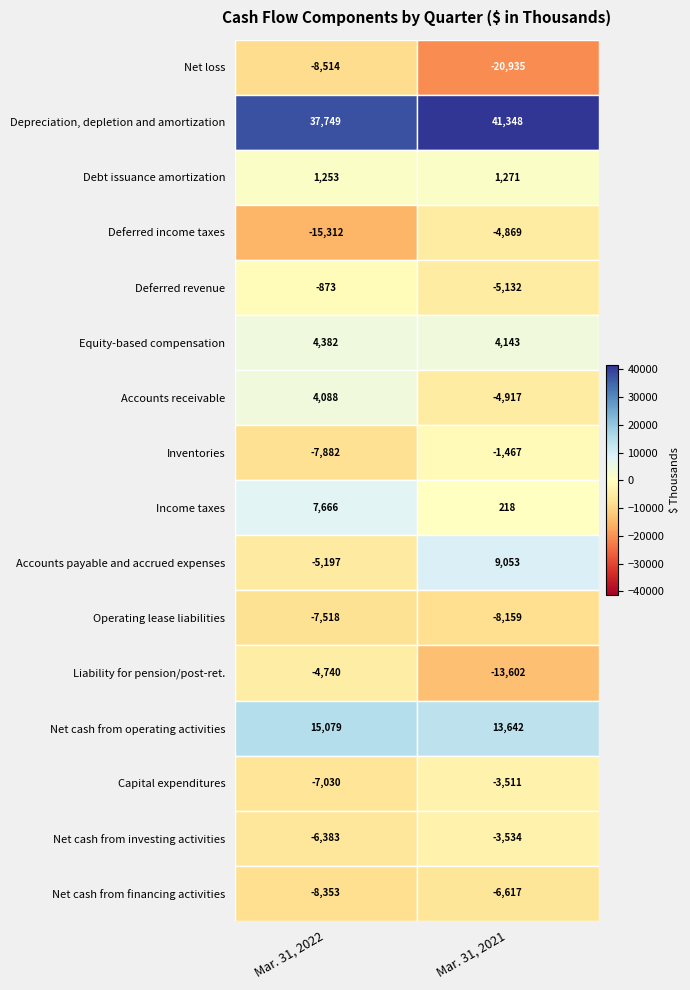

What is the difference between the highest and lowest values at 13?

3519